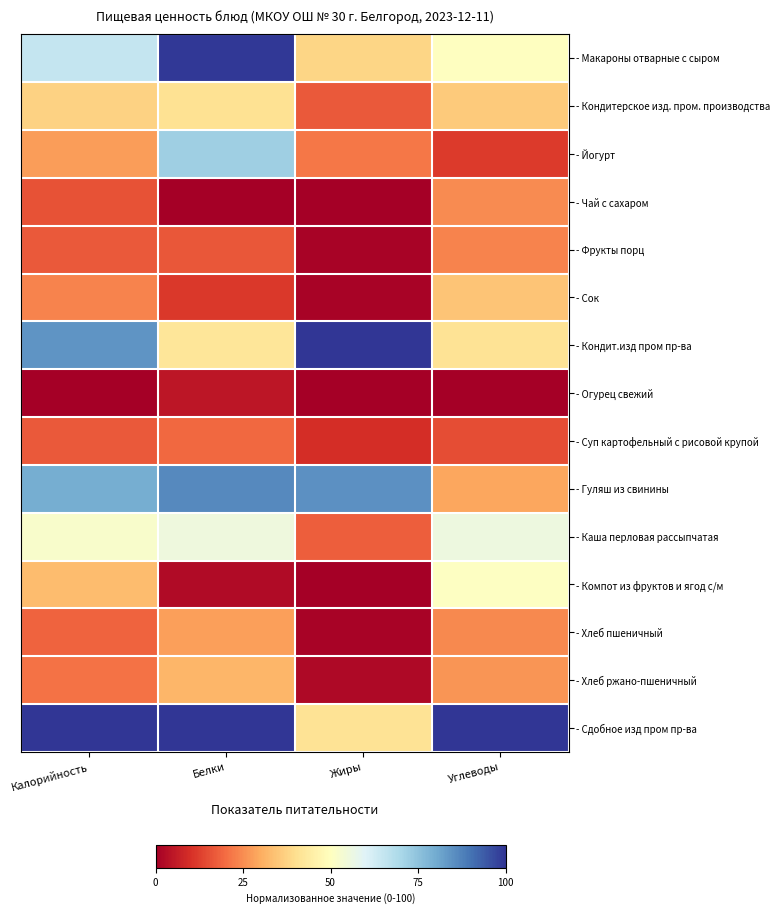

How many series are shown in this chart?

15